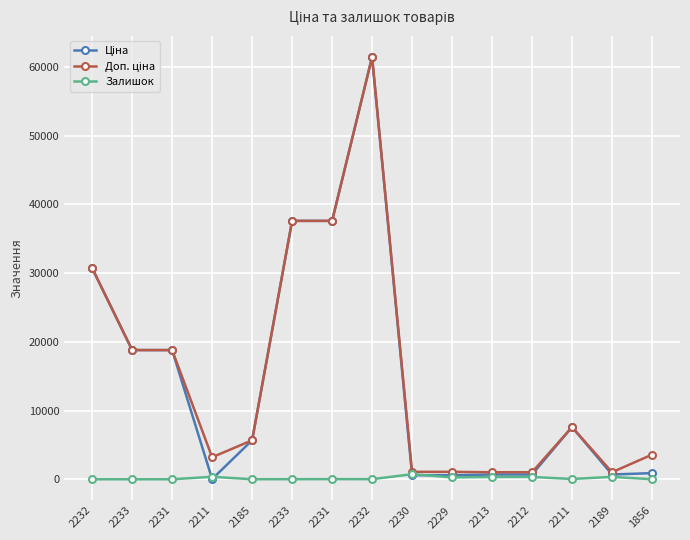

How many data points in Залишок are less than 23?

7